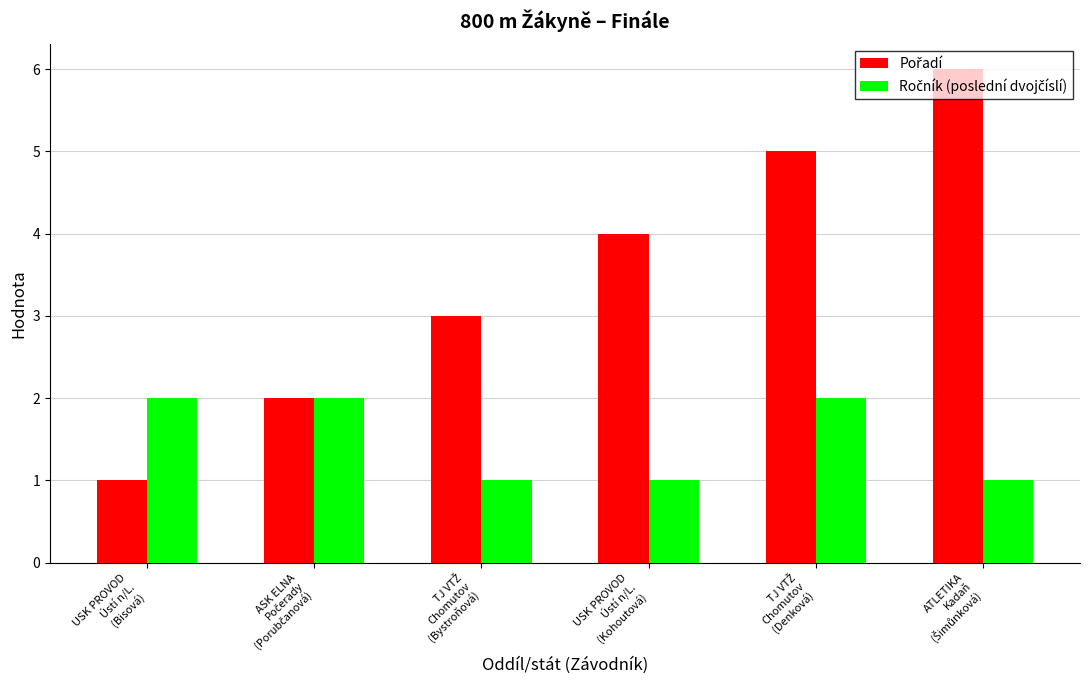

How many bars are there in total?

12